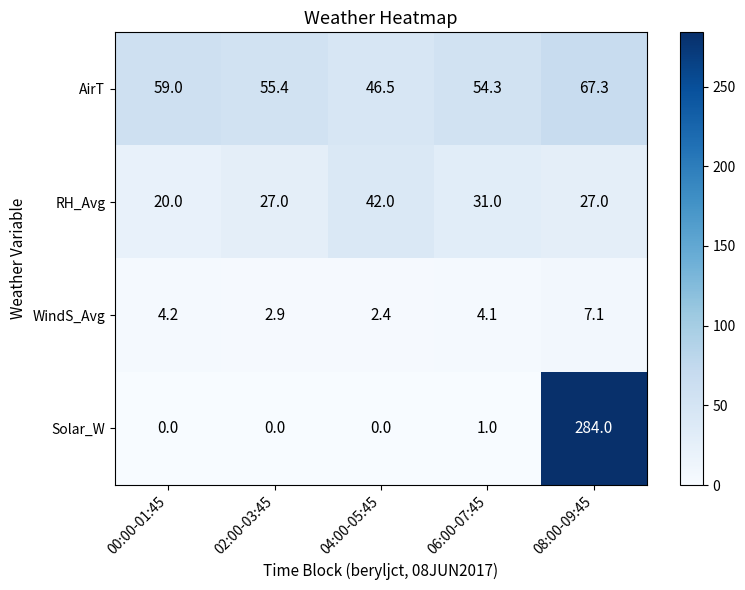

What is the total value across all series at 04:00-05:45?

90.9